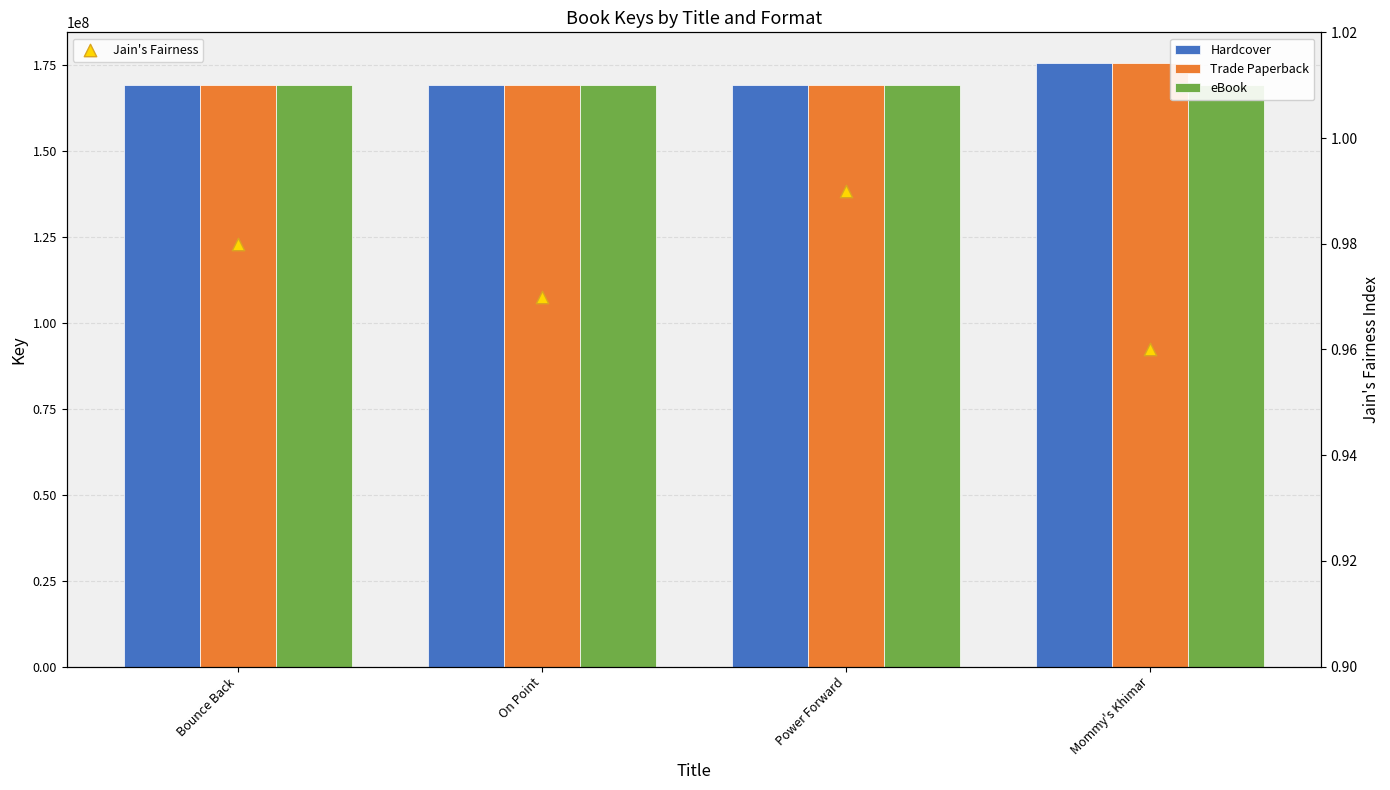

At how many categories does at least one series exceed 71540509?

4